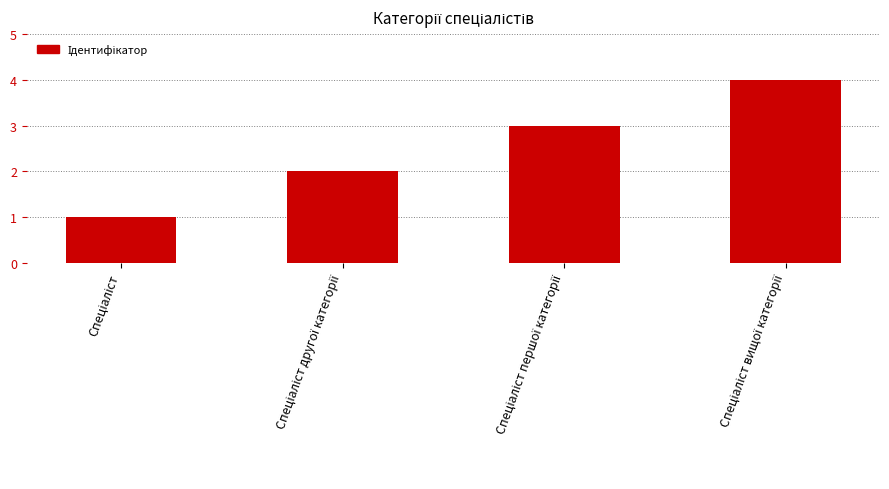

What is the maximum value shown in the chart?

4